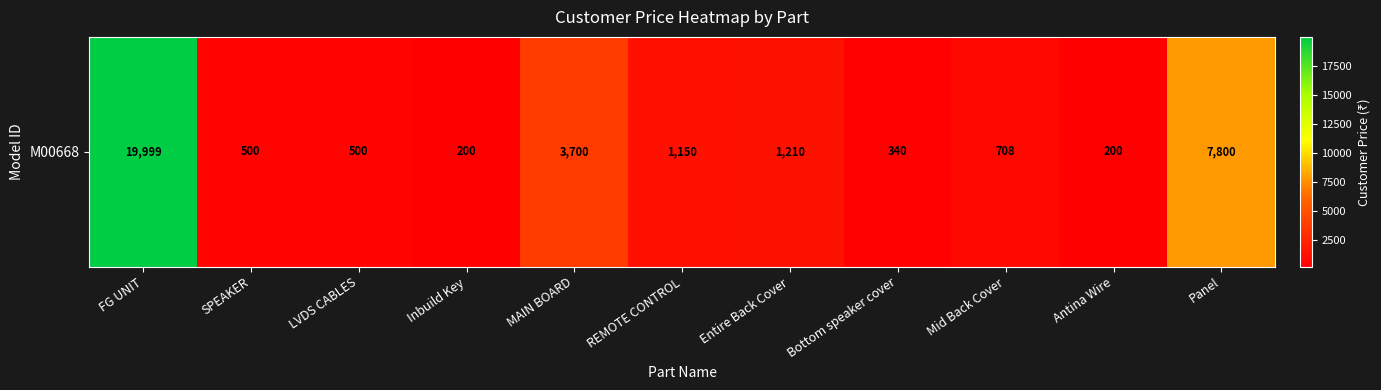

True or false: the data shows 692 at REMOTE CONTROL.

False